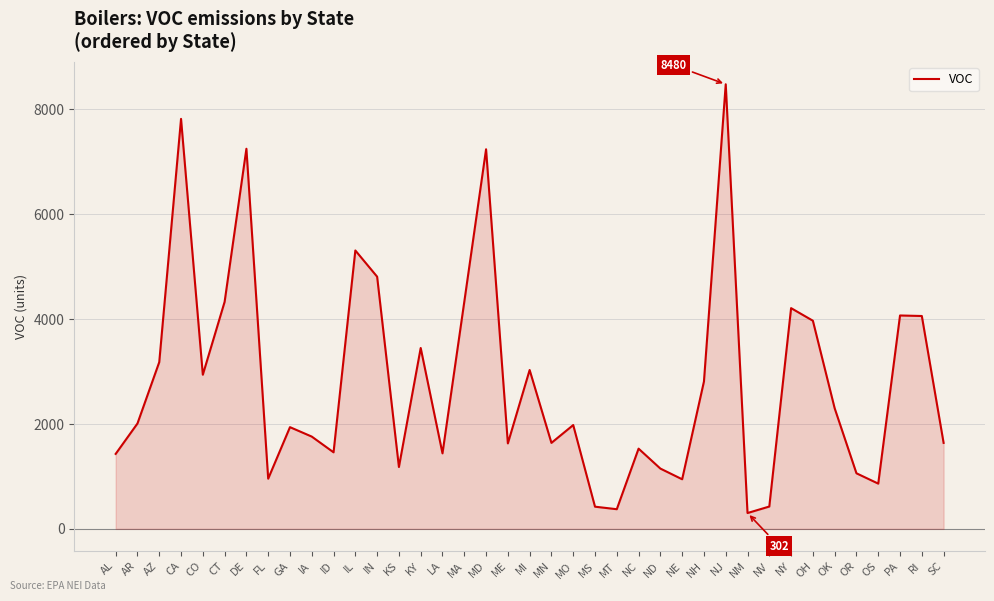

What is the difference between the maximum and minimum values?

8178